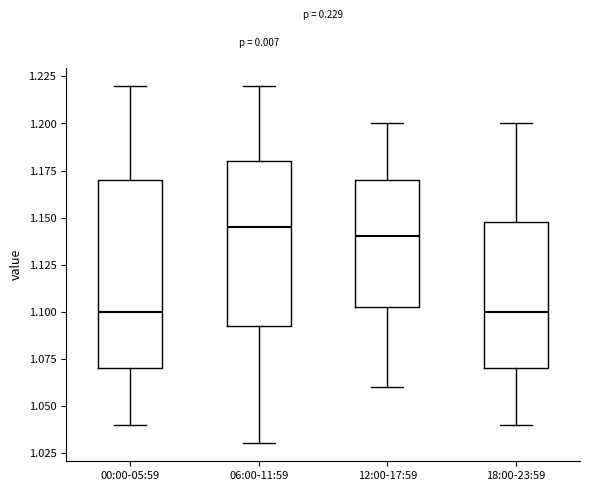

Reading left to right, read every box against the y-axis: the position of its median line, the range the box covers, and the ends of its whiskers. The values are not printed on the chart, so give them approximately, as read against the axis.

00:00-05:59: median 1.100, box 1.070 to 1.170, whiskers 1.040 to 1.220
06:00-11:59: median 1.145, box 1.095 to 1.180, whiskers 1.030 to 1.220
12:00-17:59: median 1.140, box 1.105 to 1.170, whiskers 1.060 to 1.200
18:00-23:59: median 1.100, box 1.070 to 1.150, whiskers 1.040 to 1.200